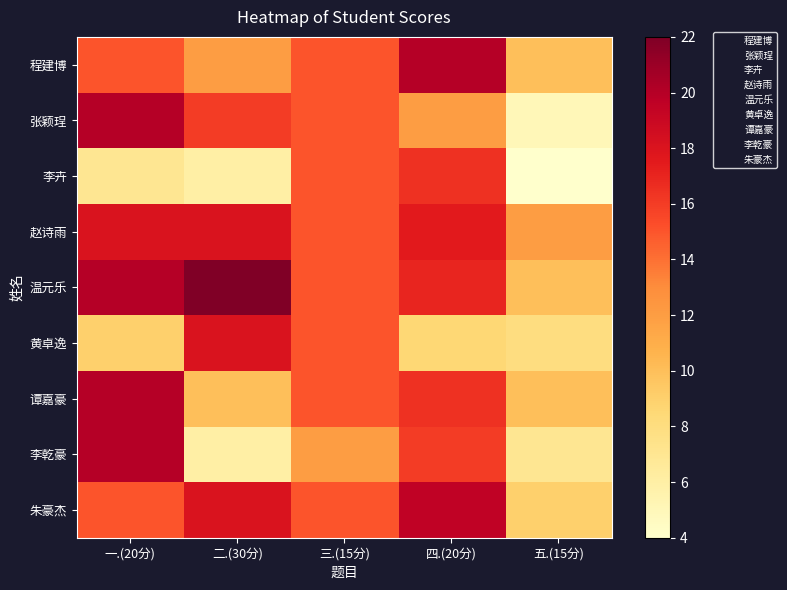

The 张颖珵 series shows 1.5 at 五.(15分). True or false?

False